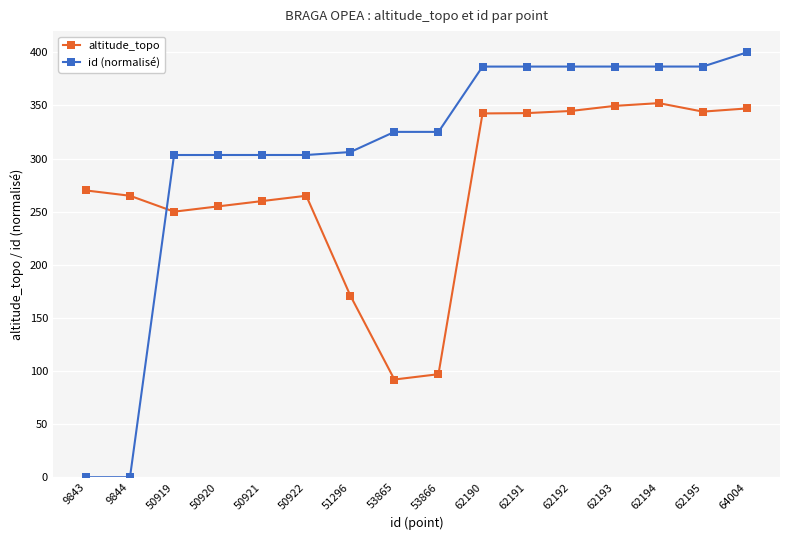

What is the average value of the id (normalisé) series?

305.6